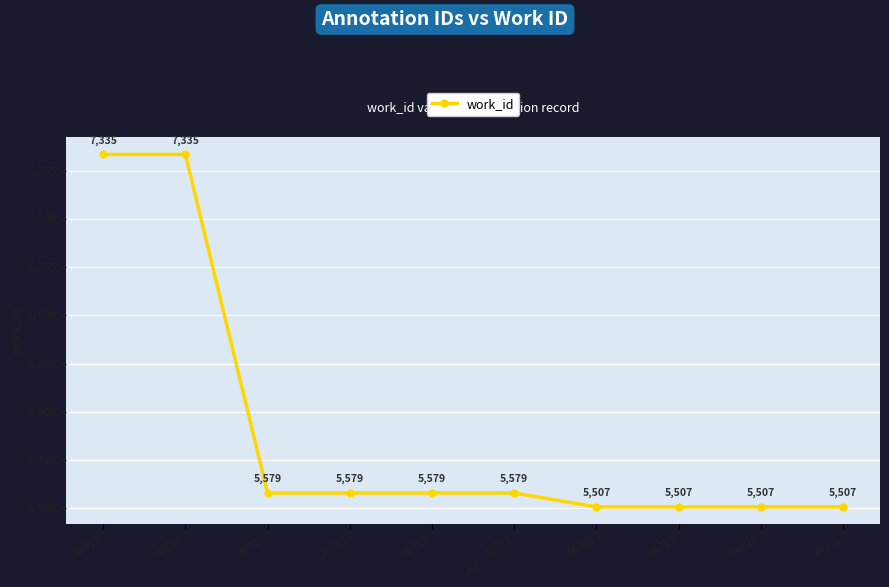

How many values are below 5579?

4